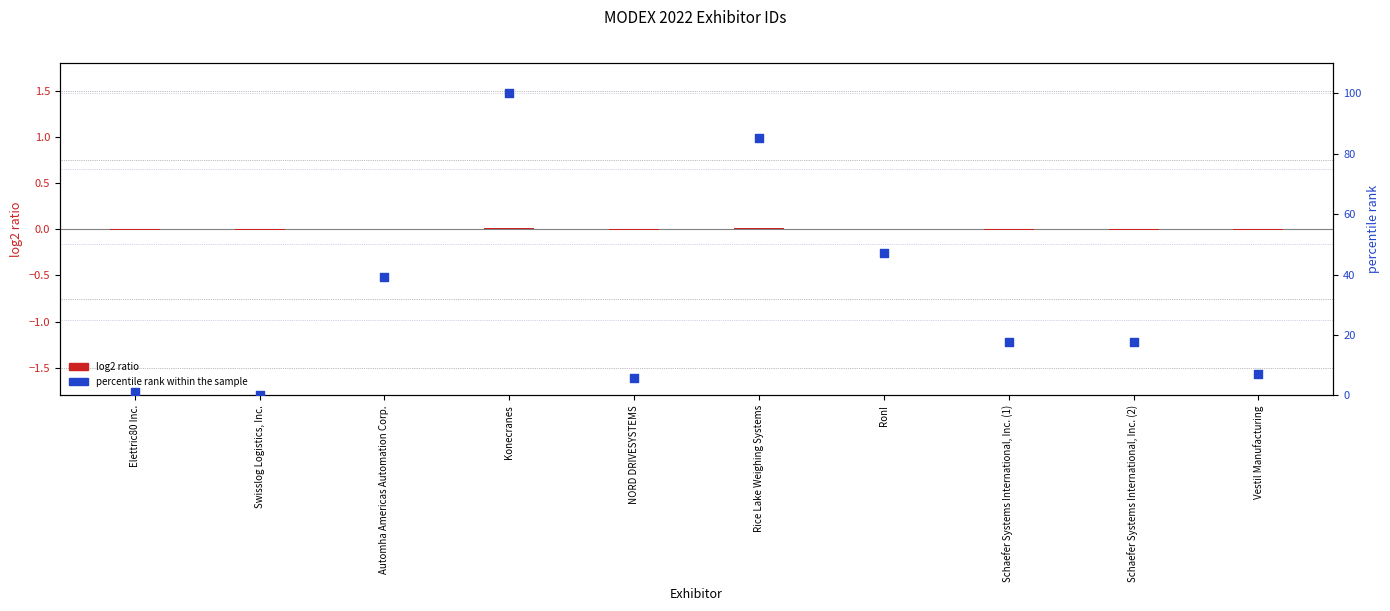

What are all the series names shown in the legend?

log2 ratio, percentile rank within the sample